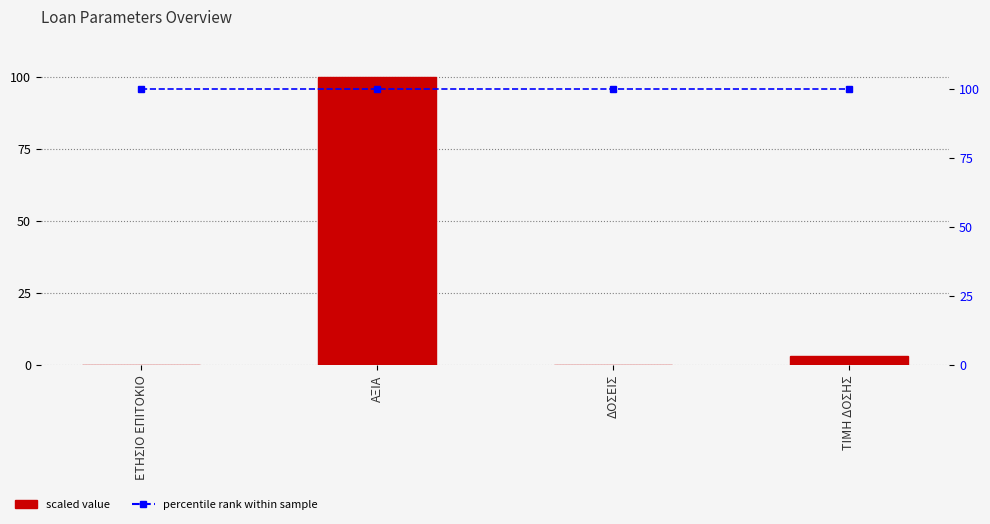

At how many categories does at least one series exceed 26?

4